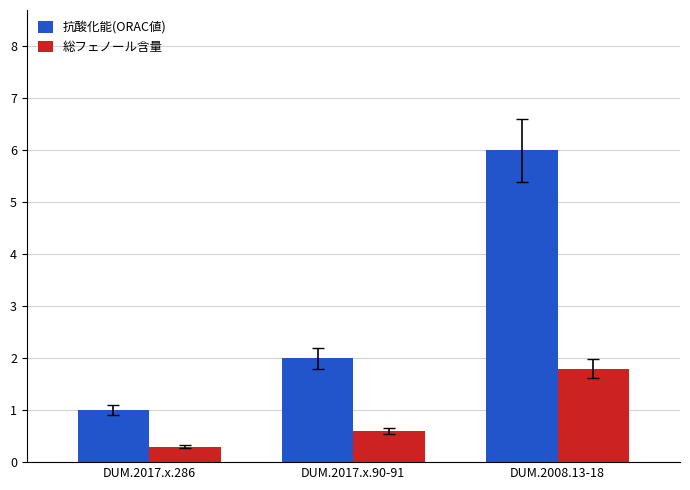

List the labels in order of 総フェノール含量 value, smallest first.

DUM.2017.x.286, DUM.2017.x.90-91, DUM.2008.13-18